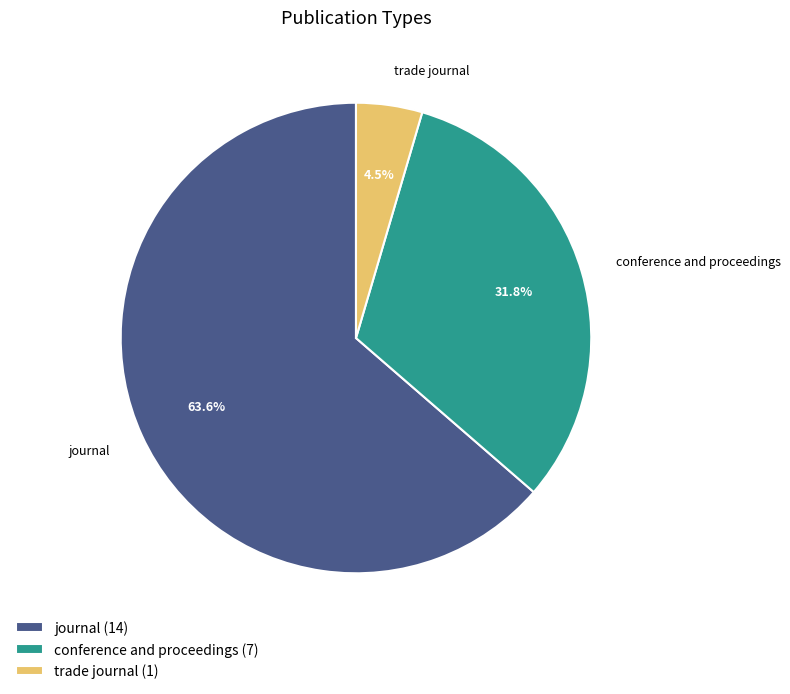

The conference and proceedings slice represents 38% of the pie. True or false?

False